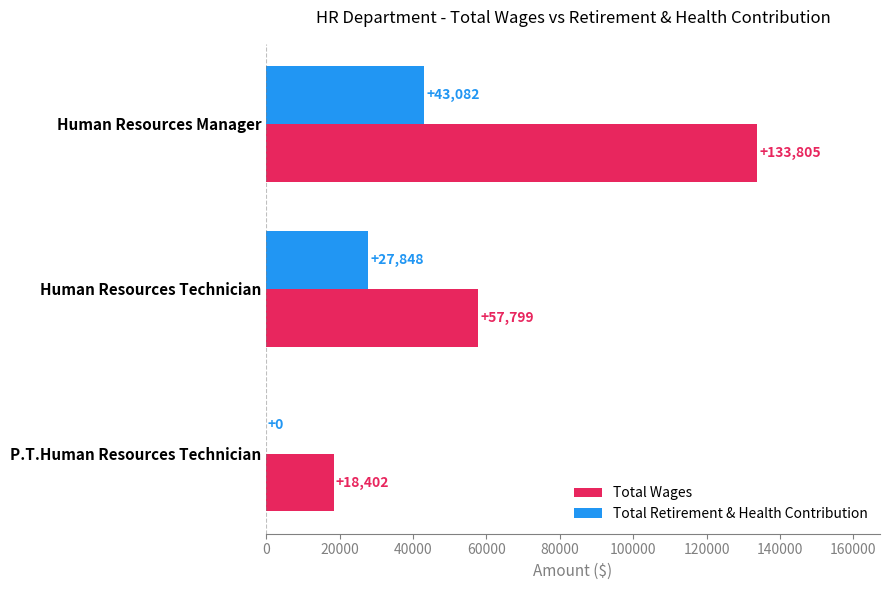

How many Total Wages values are between 18402 and 133805?

3